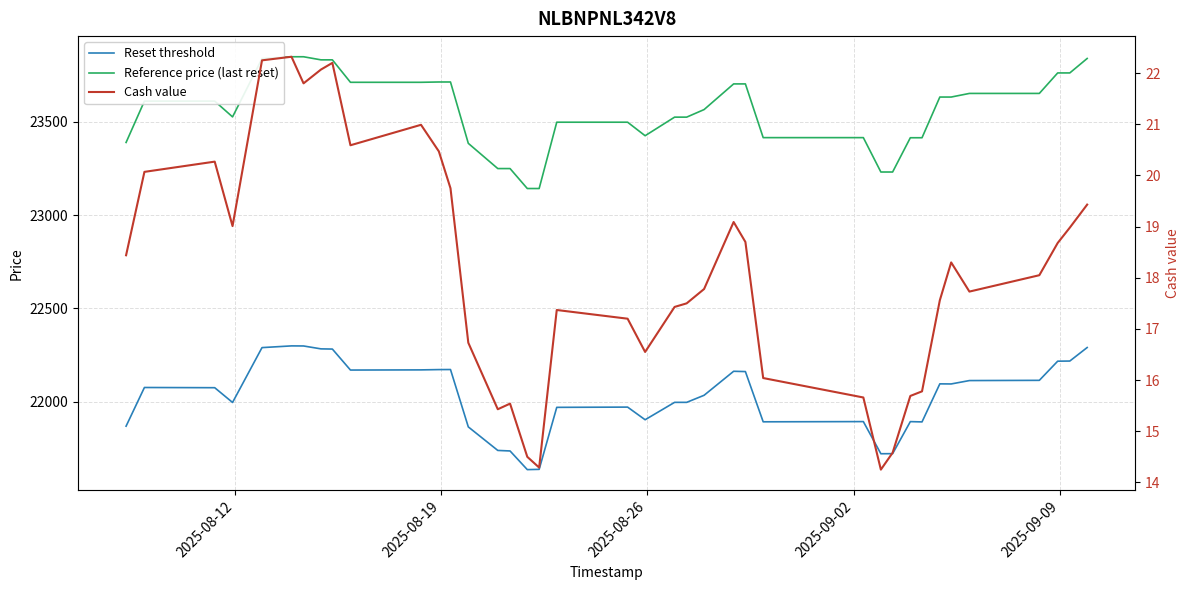

How many values in the Cash value series are below 18?

19